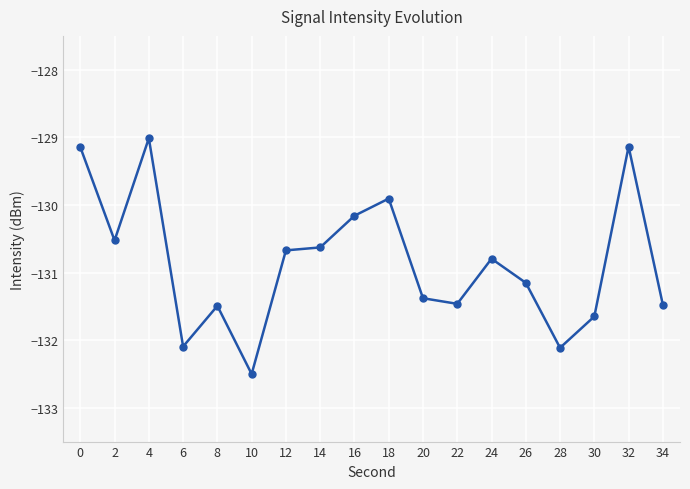

True or false: the data shows -130.5 at 2.

True